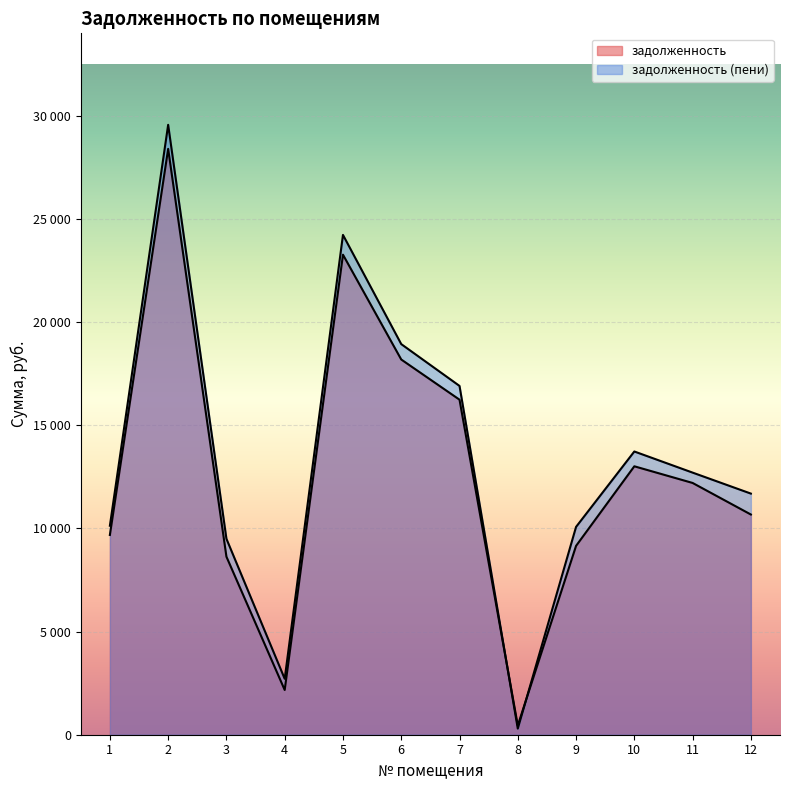

Between 2 and 7, which series saw the biggest shift?

задолженность (пени)